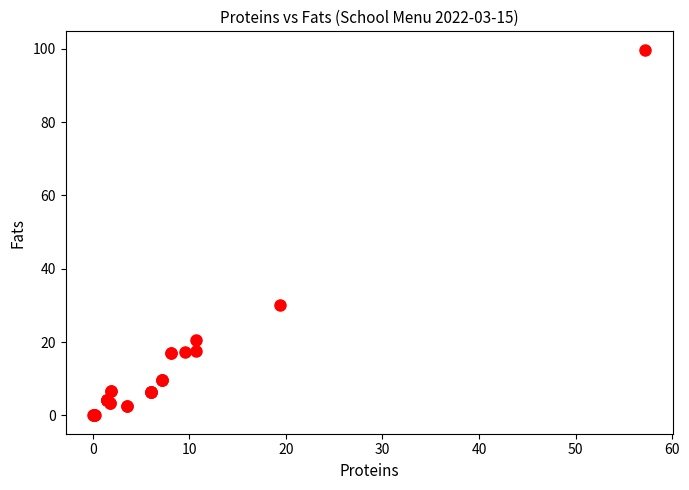

What Y value in the scatter plot is closest to 49?

30.1